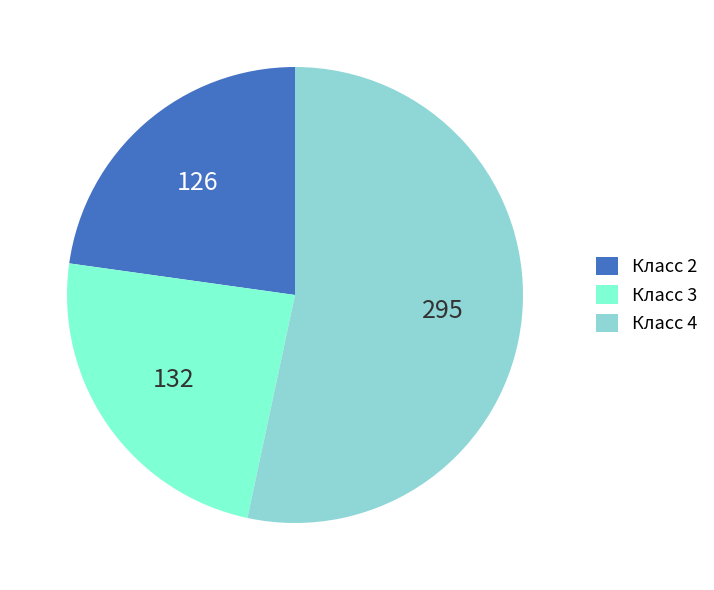

Count the number of slices in the pie.

3